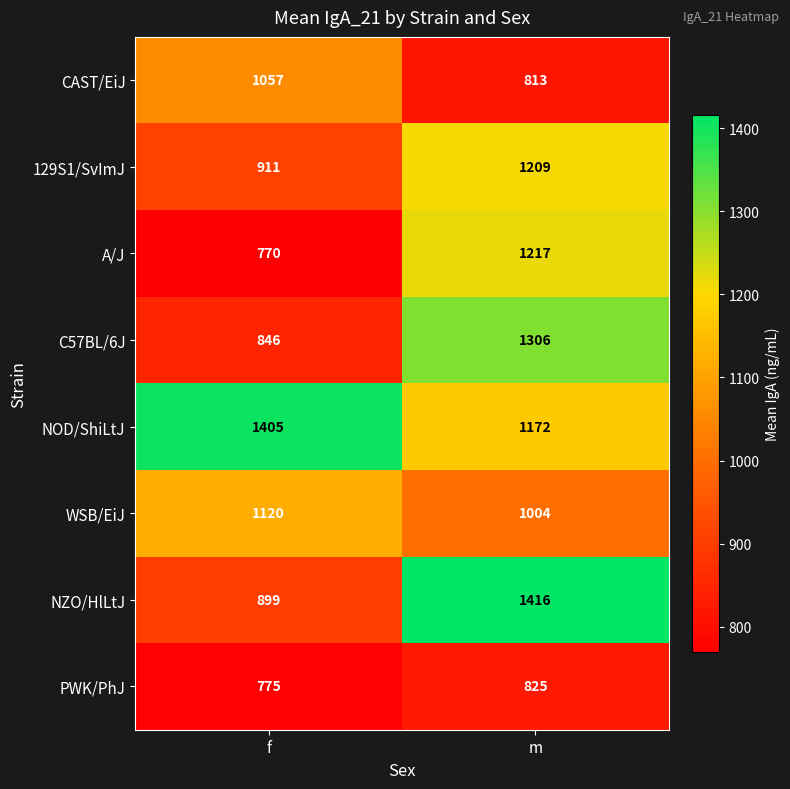

At how many categories does at least one series exceed 1324?

2